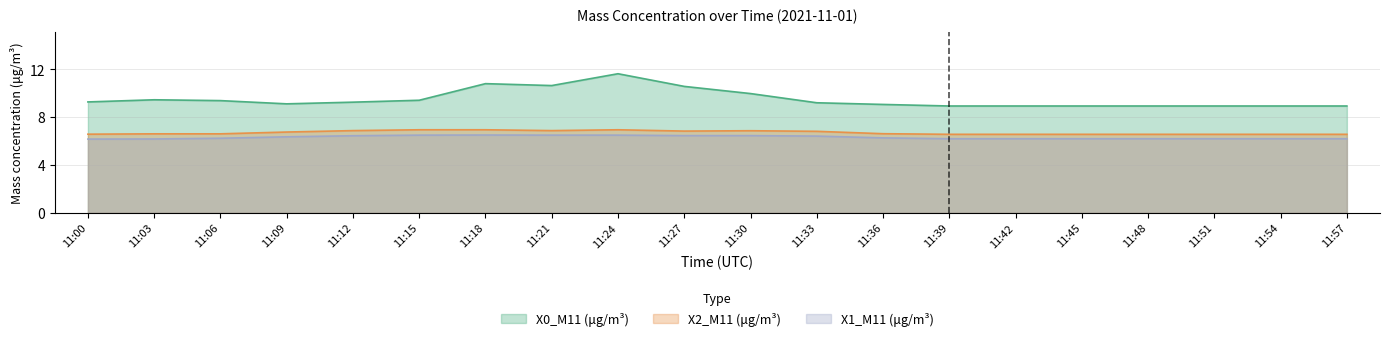

What is the approximate value of X2_M11 (μg/m³) at 11:30?

6.9